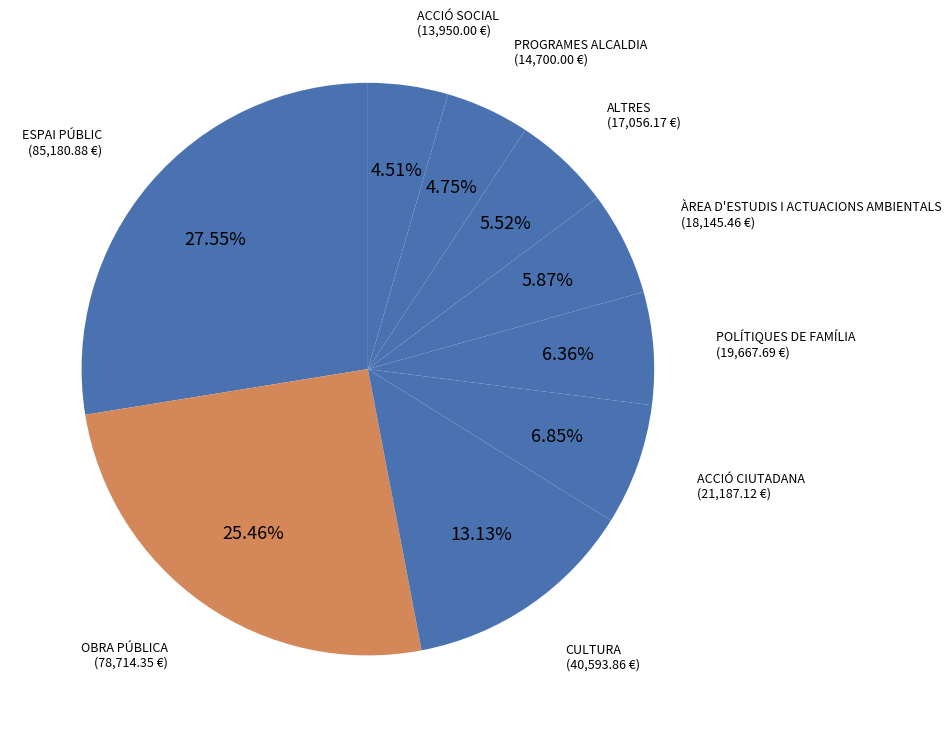

Which slice is the largest?

ESPAI PÚBLIC